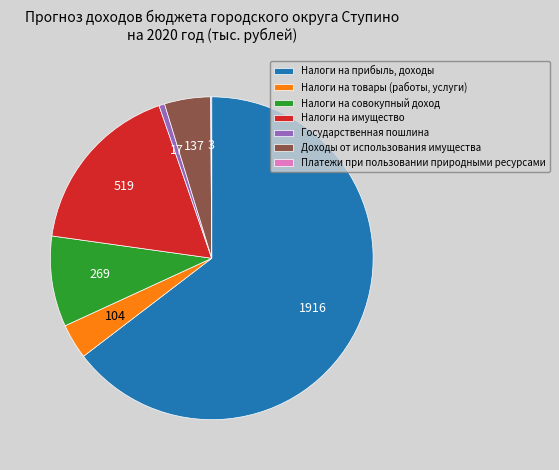

What is the largest slice in the pie chart?

Налоги на прибыль, доходы